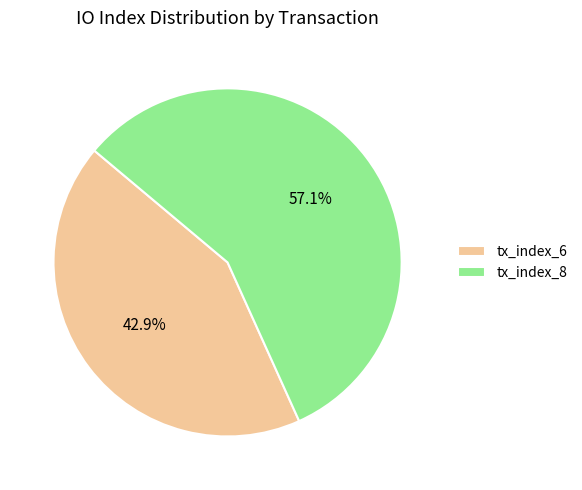

Does tx_index_8 represent more than half of the total?

Yes